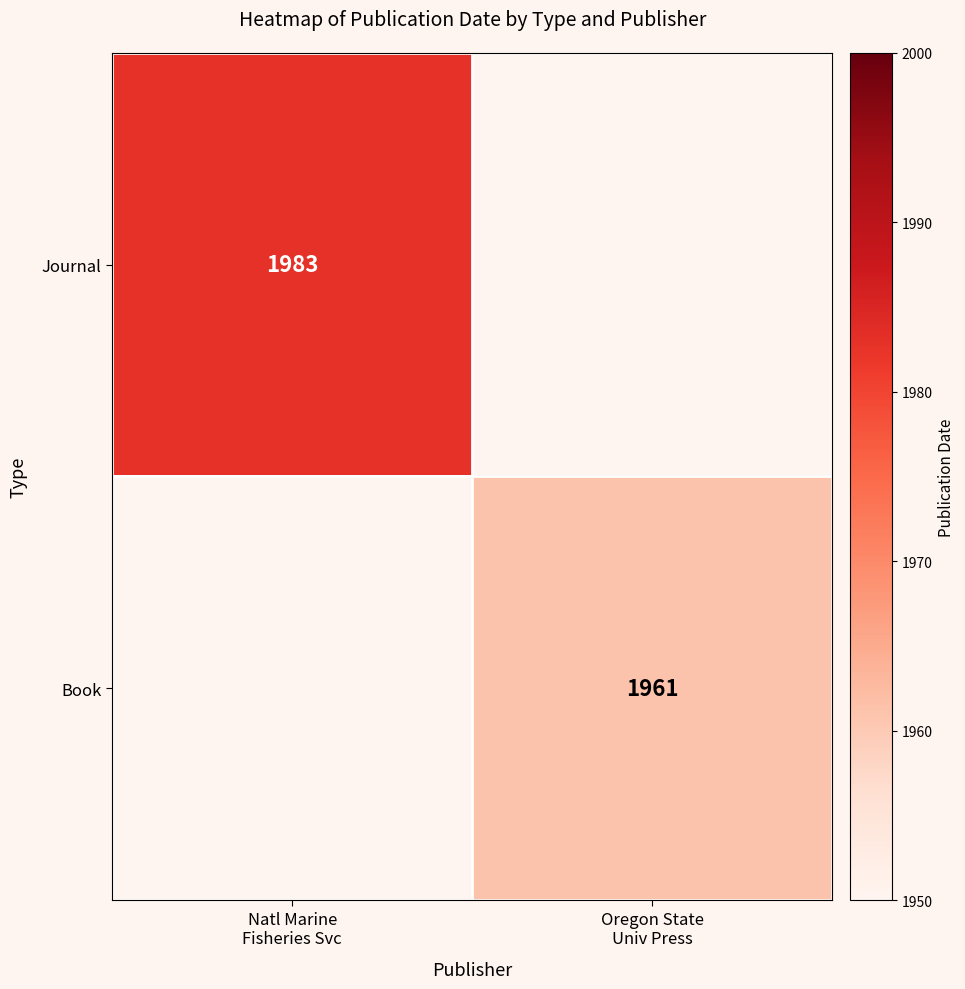

At Oregon State Univ Press, list the series in order from largest to smallest.

Journal, Book